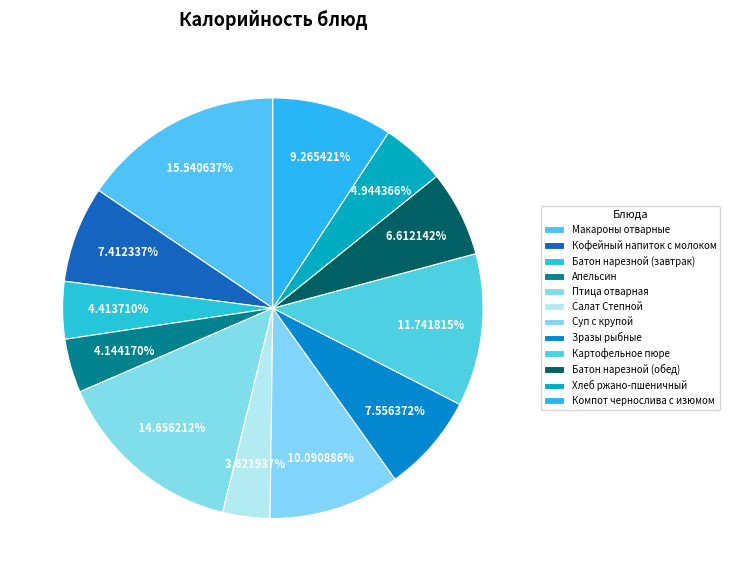

How many slices are in this pie chart?

12